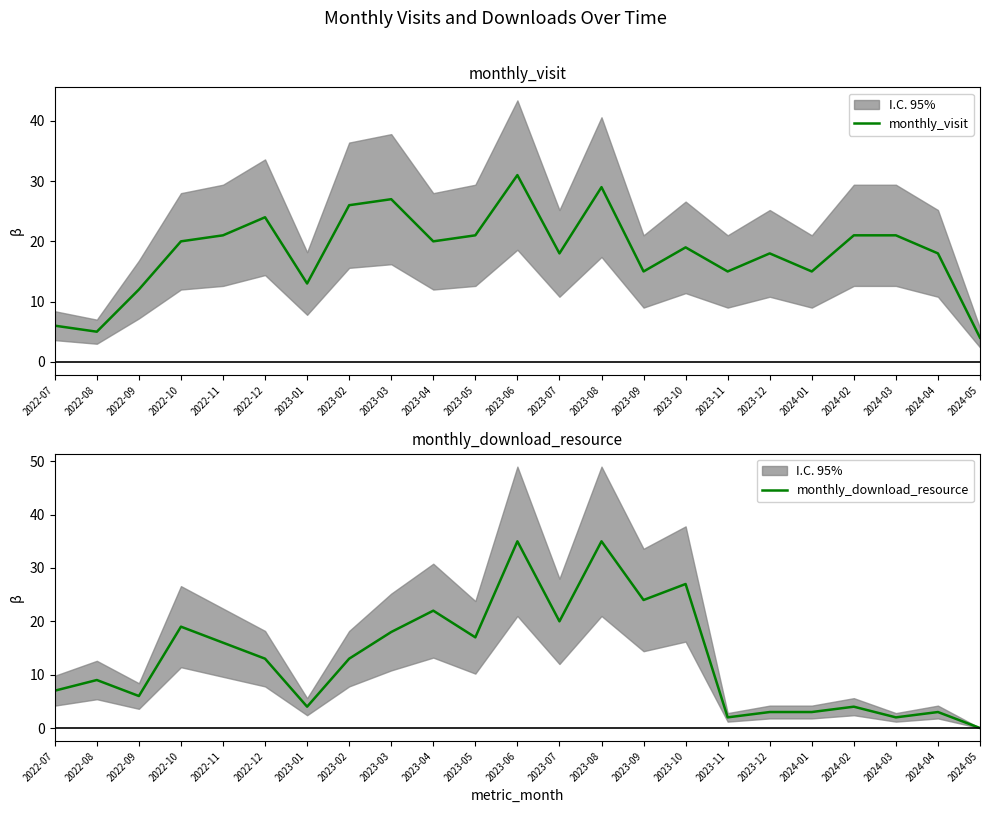

What is the label of the 3rd point from the left?

2022-09